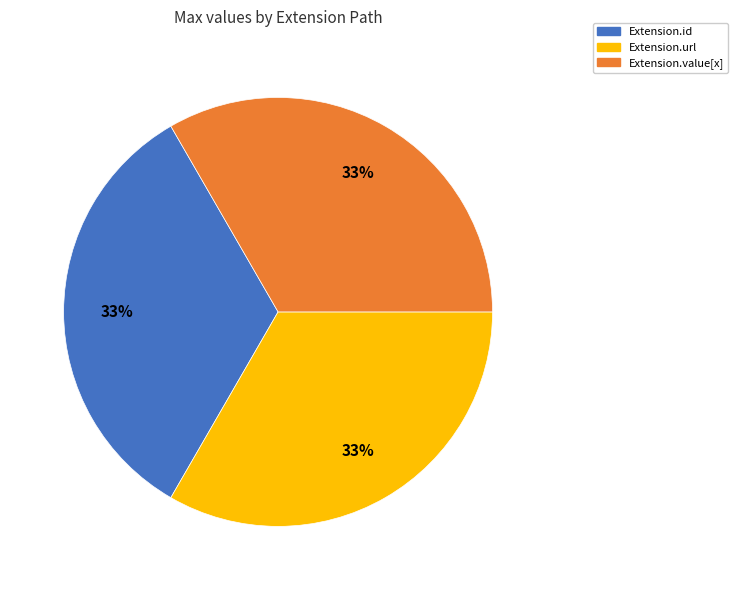

Is the sum of Extension.value[x] and Extension.id greater than half?

Yes